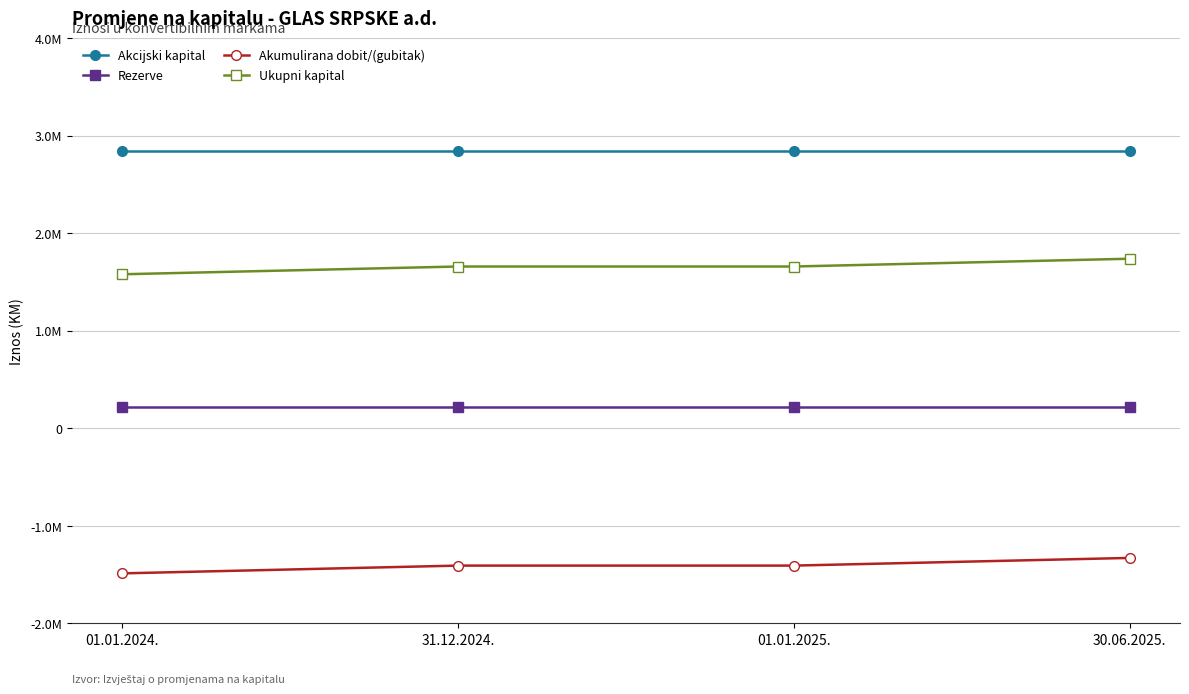

What are all the series names shown in the legend?

Akcijski kapital, Rezerve, Akumulirana dobit/(gubitak), Ukupni kapital